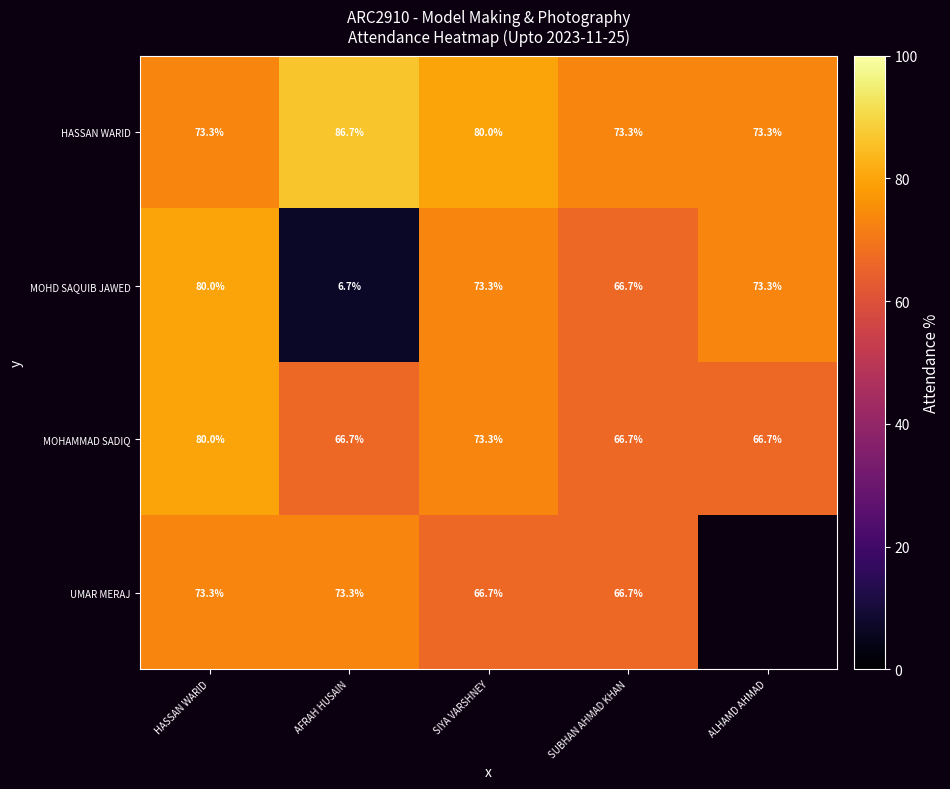

Is the value of HASSAN WARID at HASSAN WARID greater than the value of MOHAMMAD SADIQ at HASSAN WARID?

No